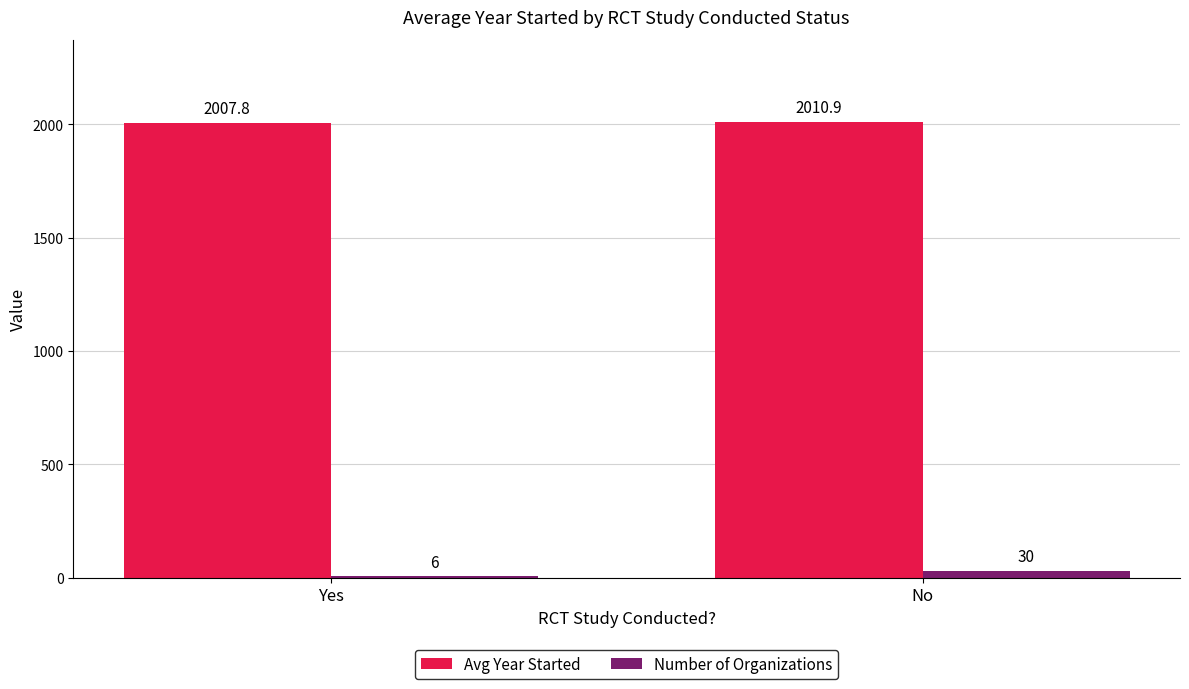

Where is Number of Organizations nearest to the value 18?

Yes